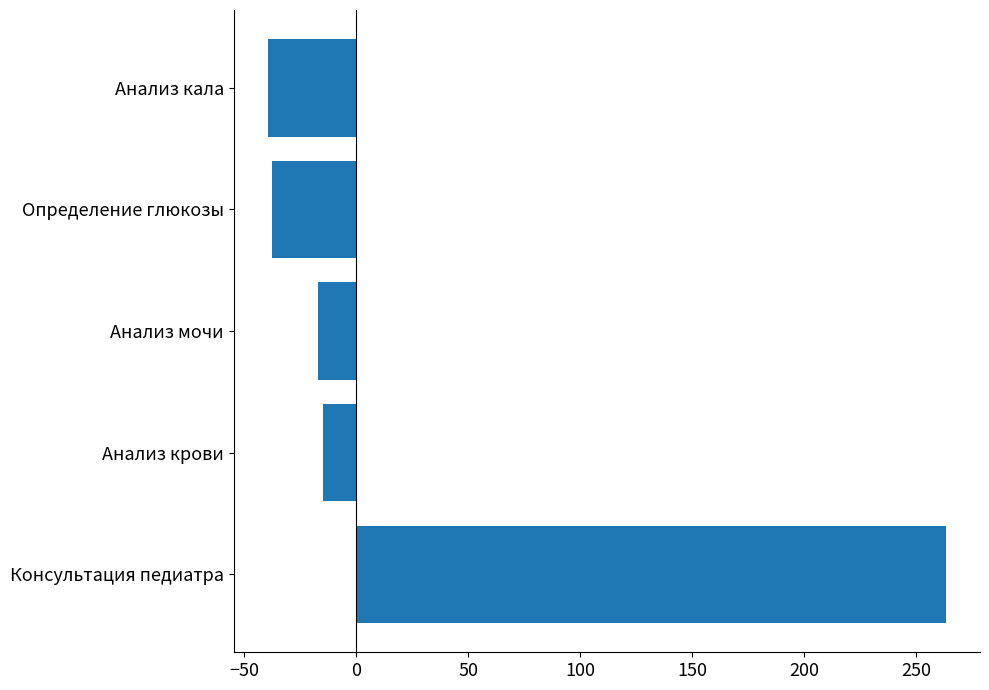

What is the maximum value shown in the chart?

263.4